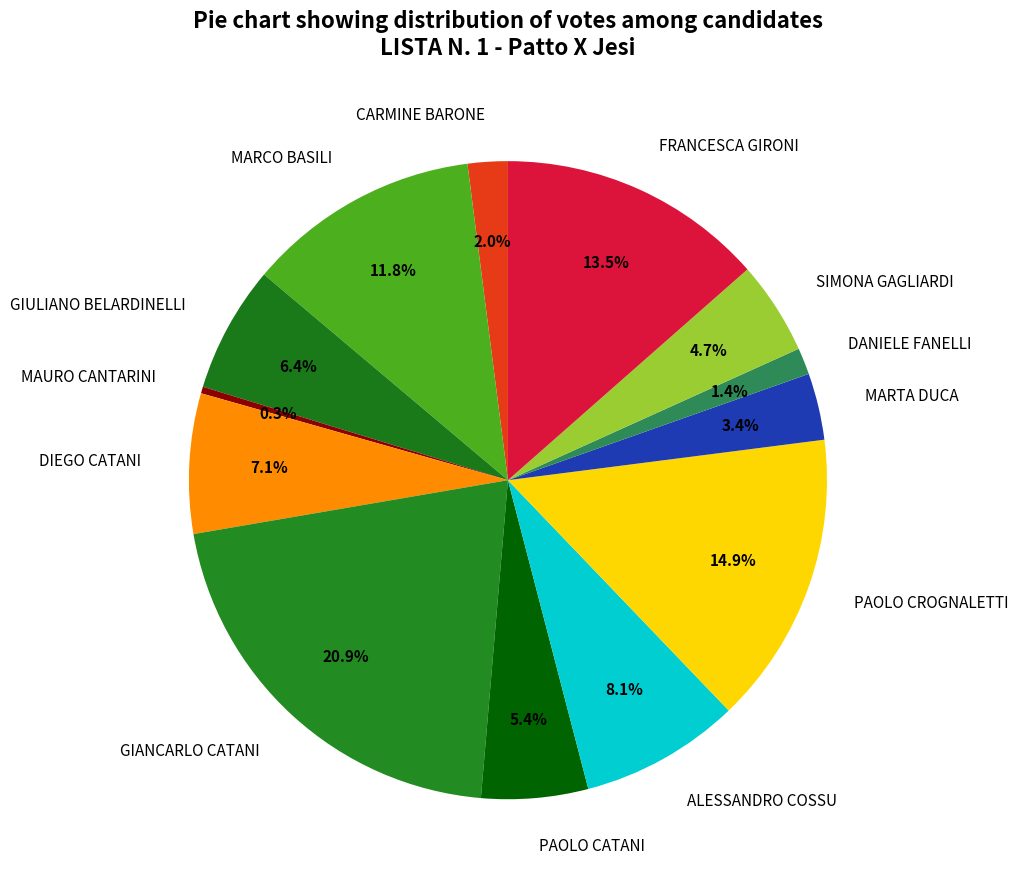

How many segments does this pie chart have?

13